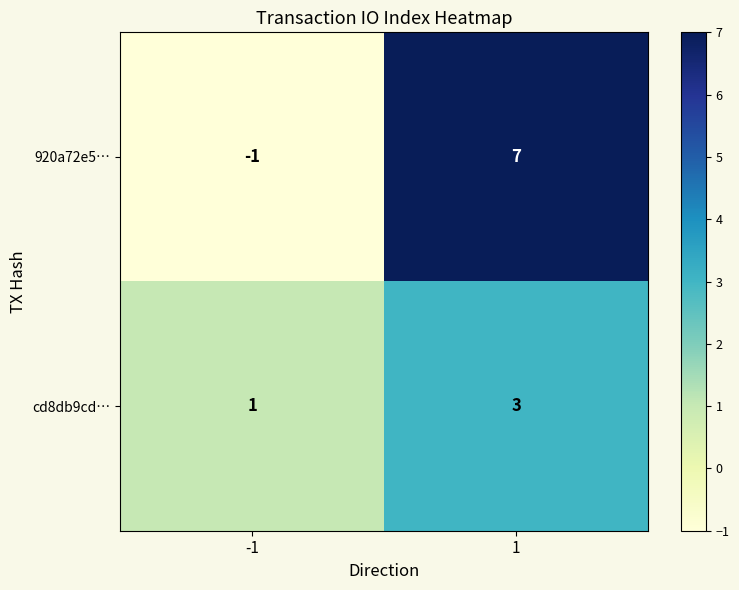

What is the minimum value shown in the chart?

-1